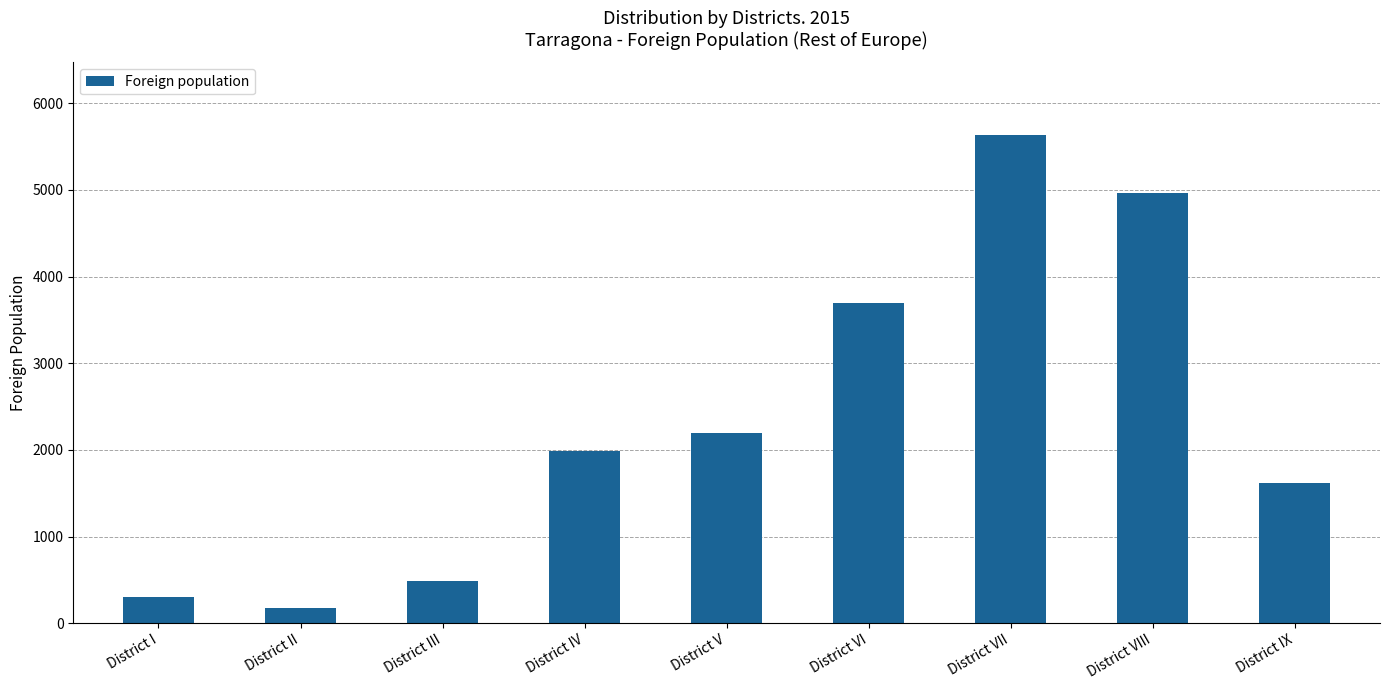

What position from the left is District IX?

9